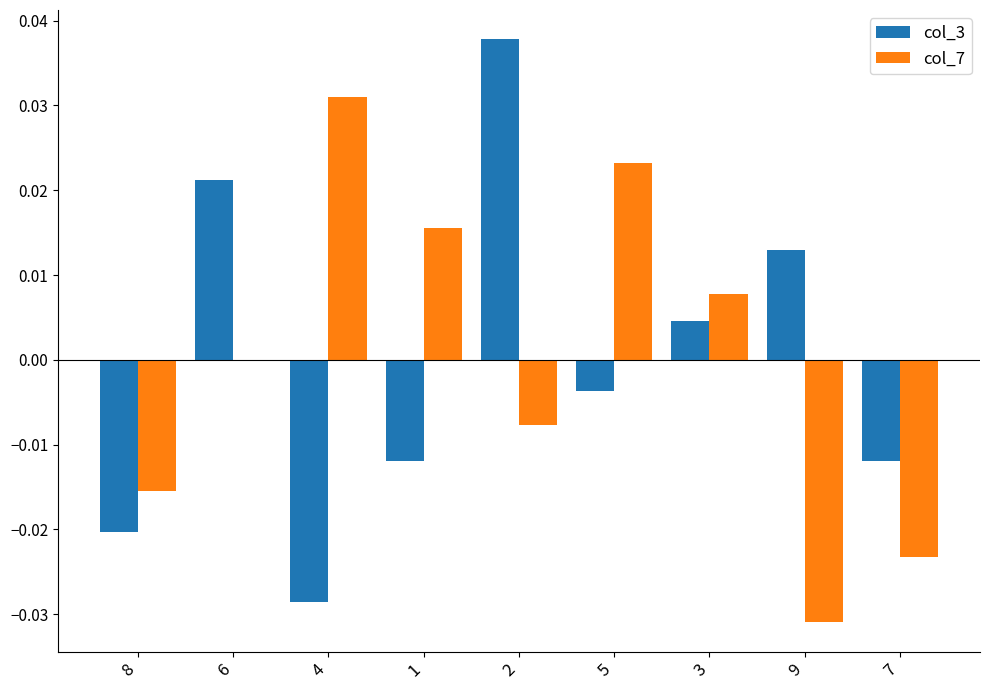

At which label does col_3 first exceed 0?

6